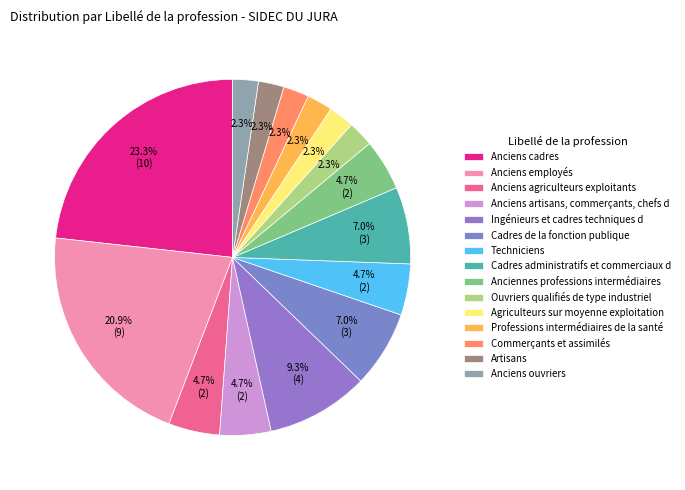

Is it true that Ingénieurs et cadres techniques d is 18% of the pie?

False